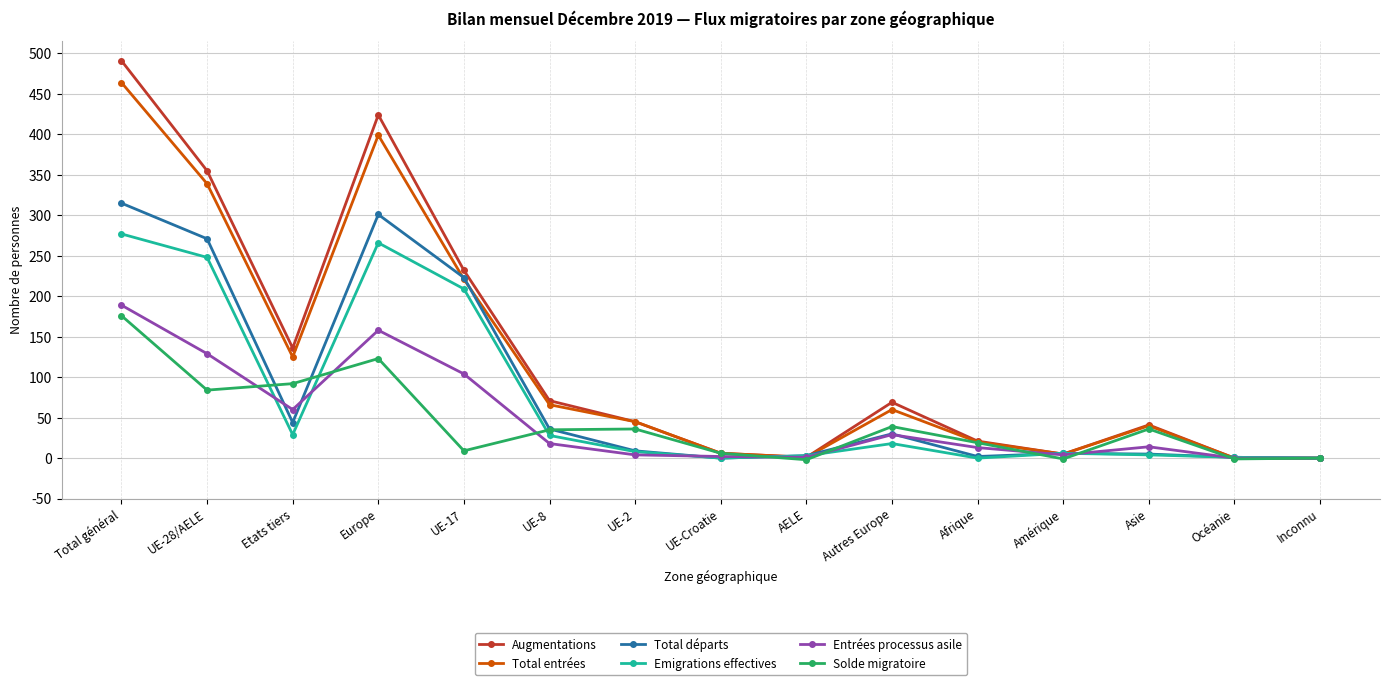

At which label is Entrées processus asile closest to 94?

UE-17